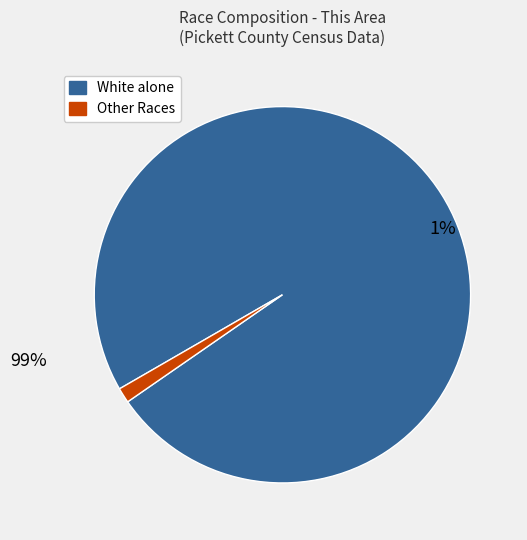

Is it true that Black or African American alone is 1% of the pie?

False